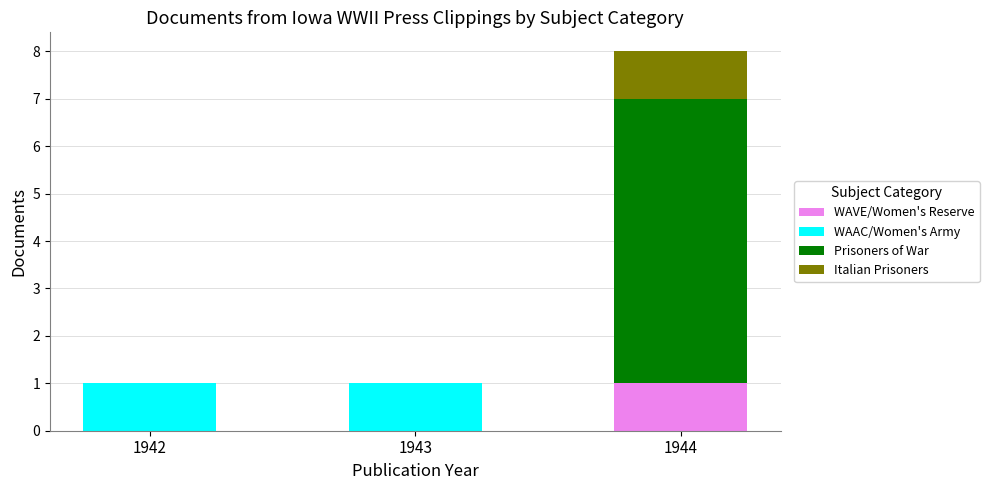

At which category is the sum across all series the highest?

1944